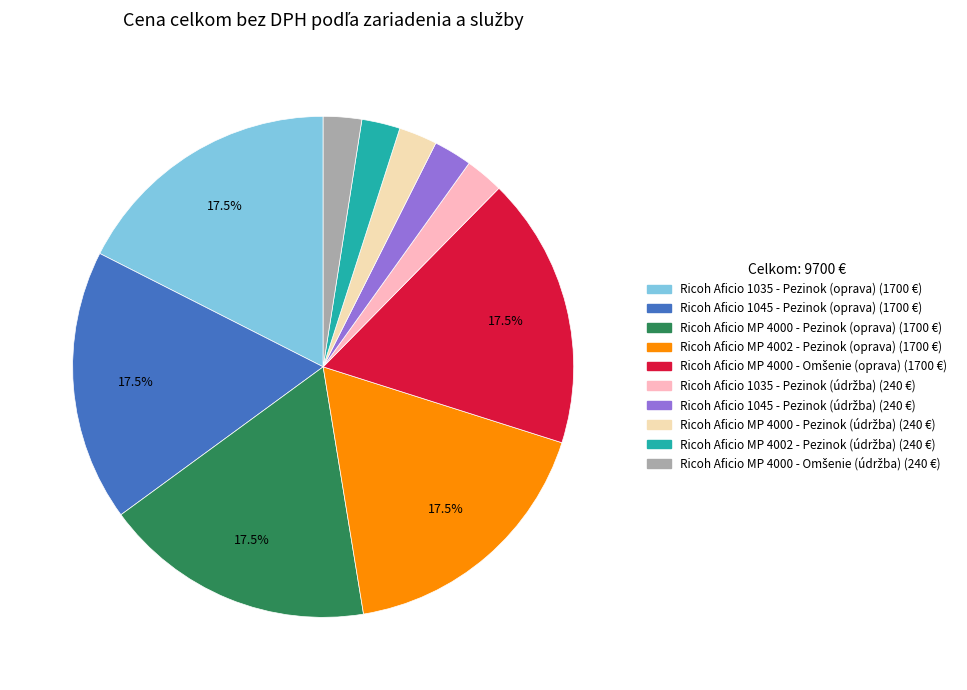

What percentage is NOT represented by Ricoh Aficio 1045 - Pezinok (oprava)?

82.5%